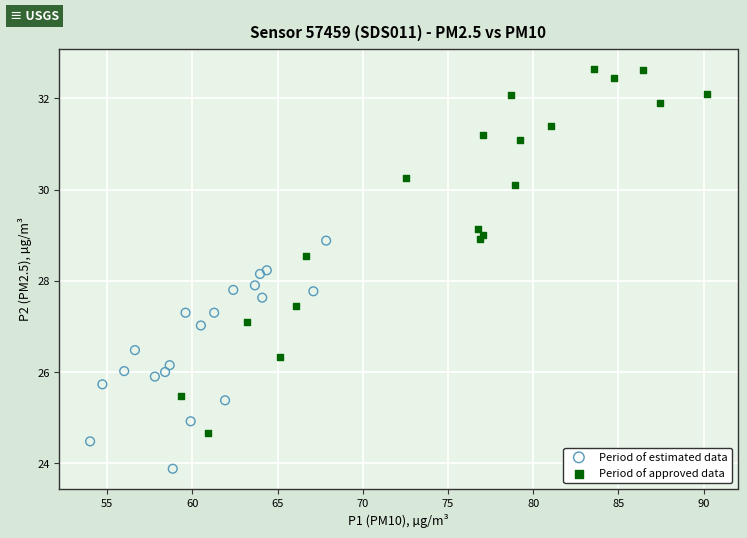

Which series contains the lowest Y value?

Period of estimated data